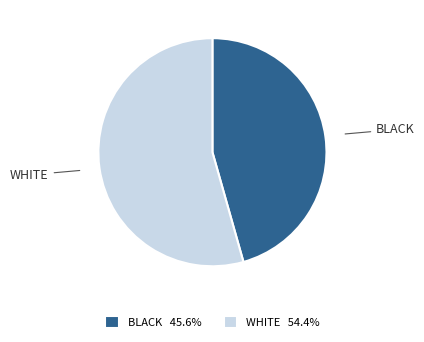

Is WHITE 54.4% the majority of the pie?

Yes